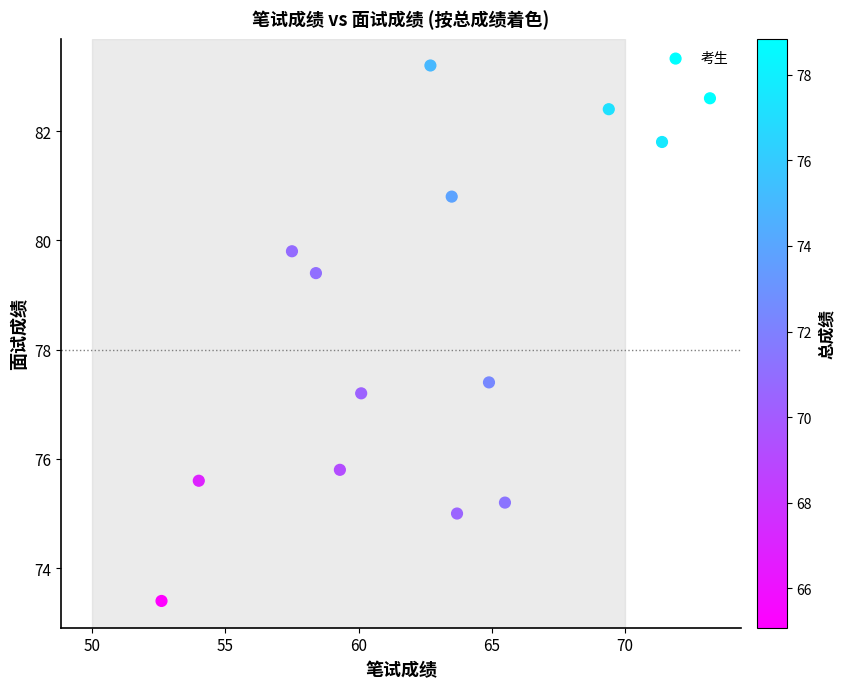

What is the range of Y values (max minus min)?

9.8